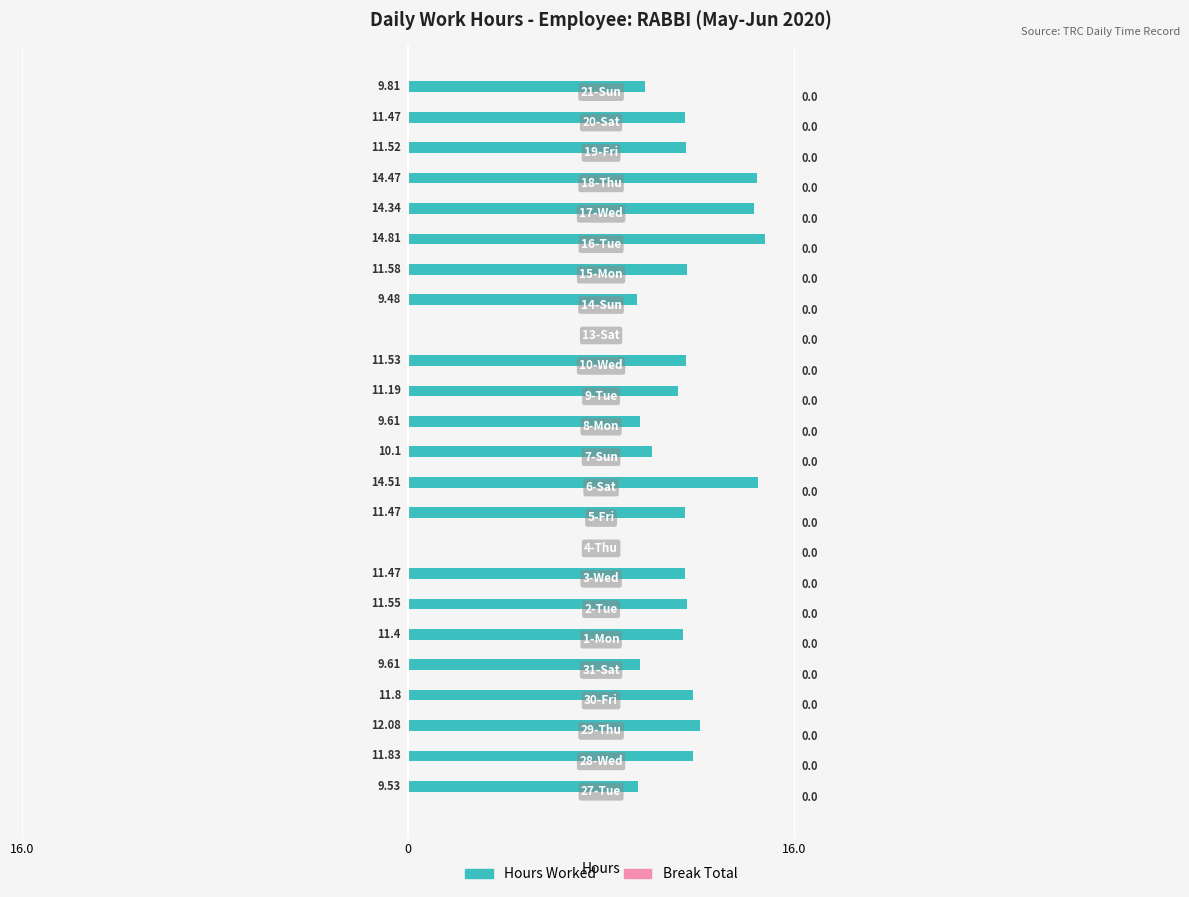

Are the bars horizontal?

Yes